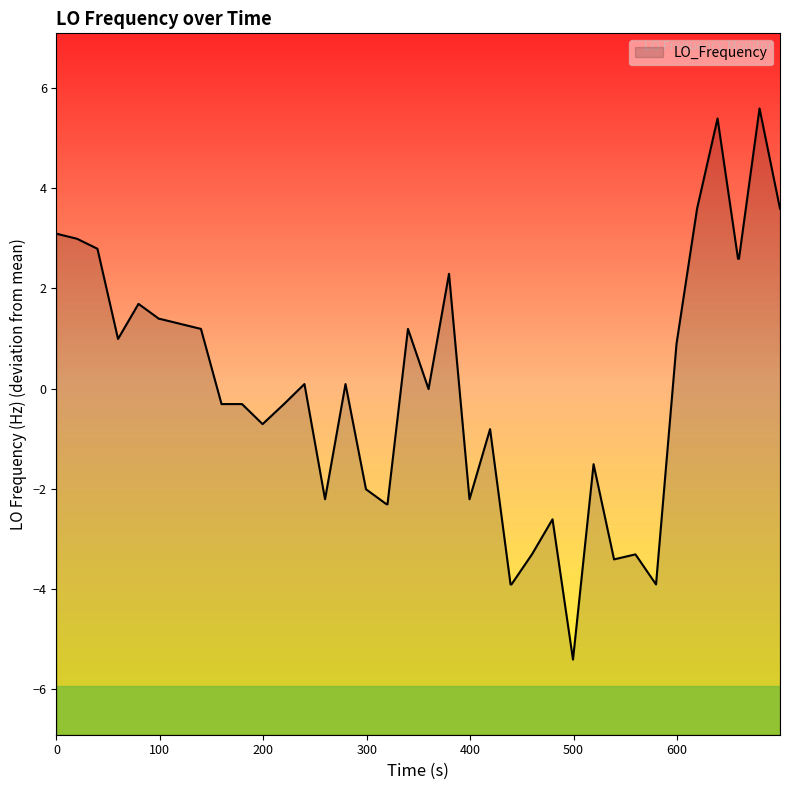

How many points are lower than both their immediate neighbors (excluding endpoints)?

8